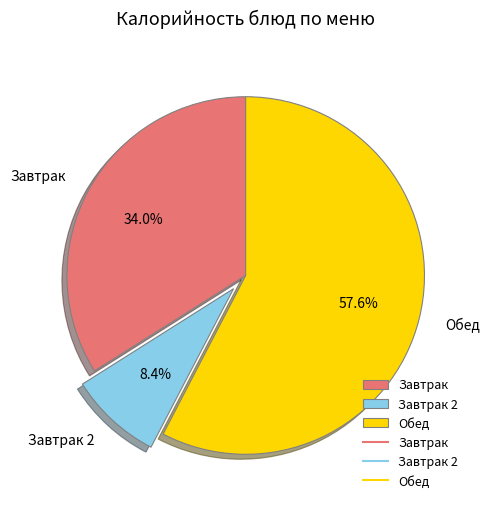

Which slice is the smallest?

Завтрак 2